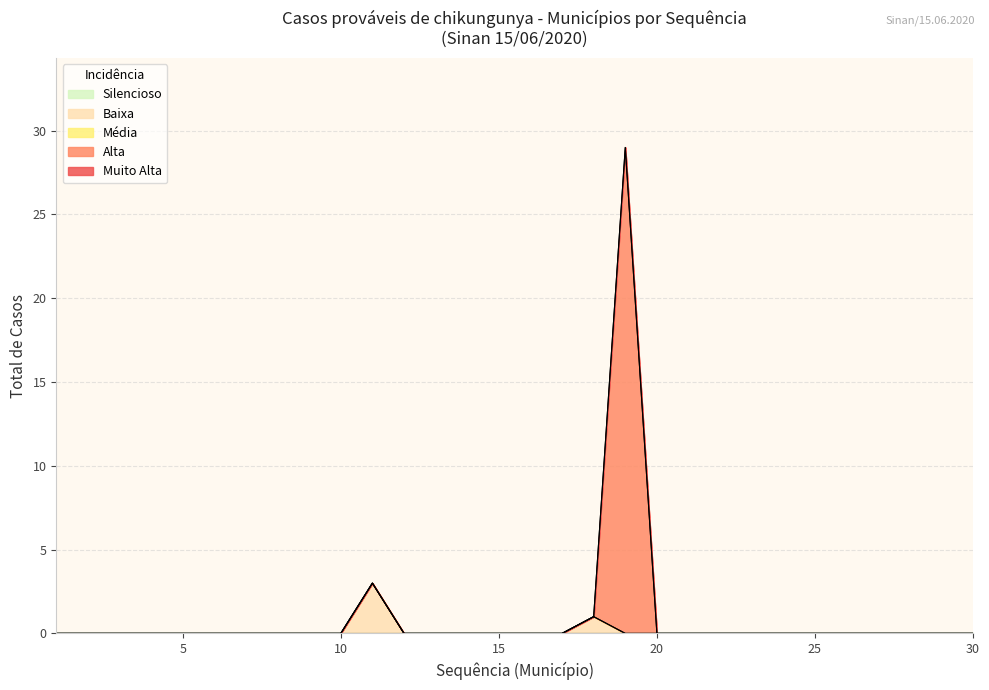

Is the value of Baixa at 13 greater than the value of Média at 16?

No